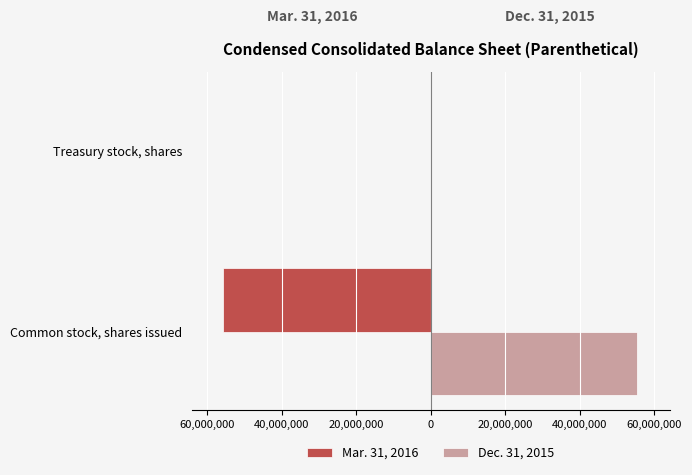

Which series has the largest total across all categories?

Dec. 31, 2015